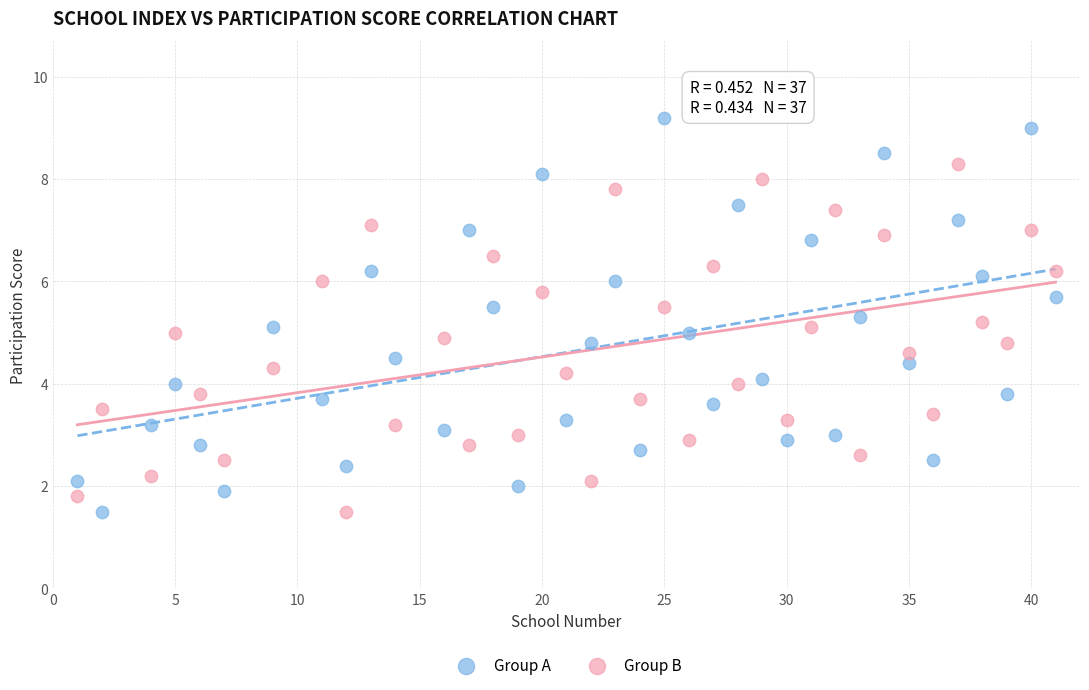

Across all data points, what is the range of Y values (max minus min)?

7.7